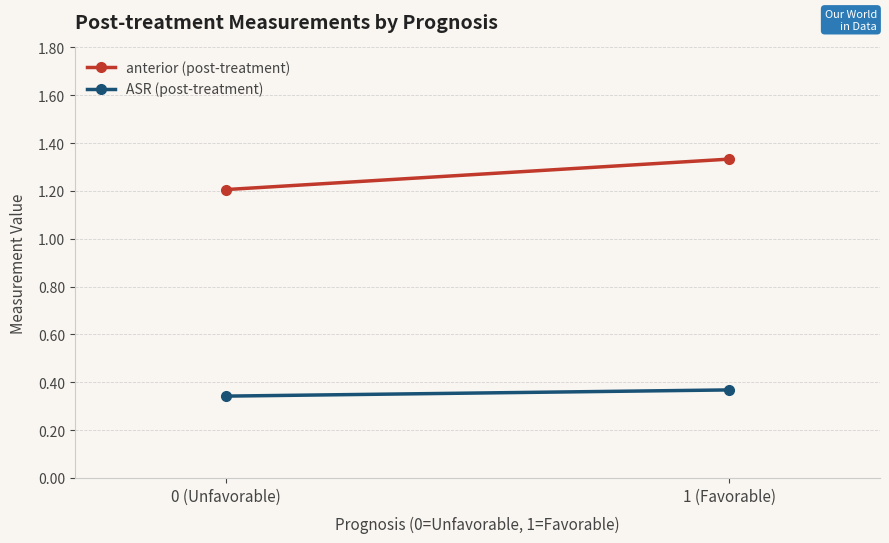

What is the lowest value of the anterior (post-treatment) series?

1.2